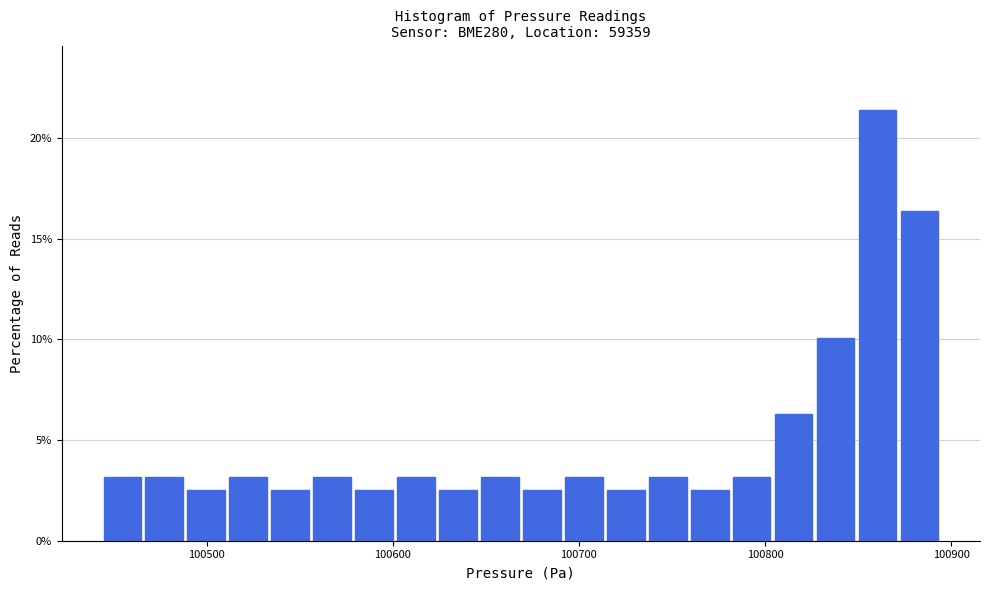

Around what value on the x-axis is the tallest bar? Give the approximate position of its centre, as read against the axis.

100860